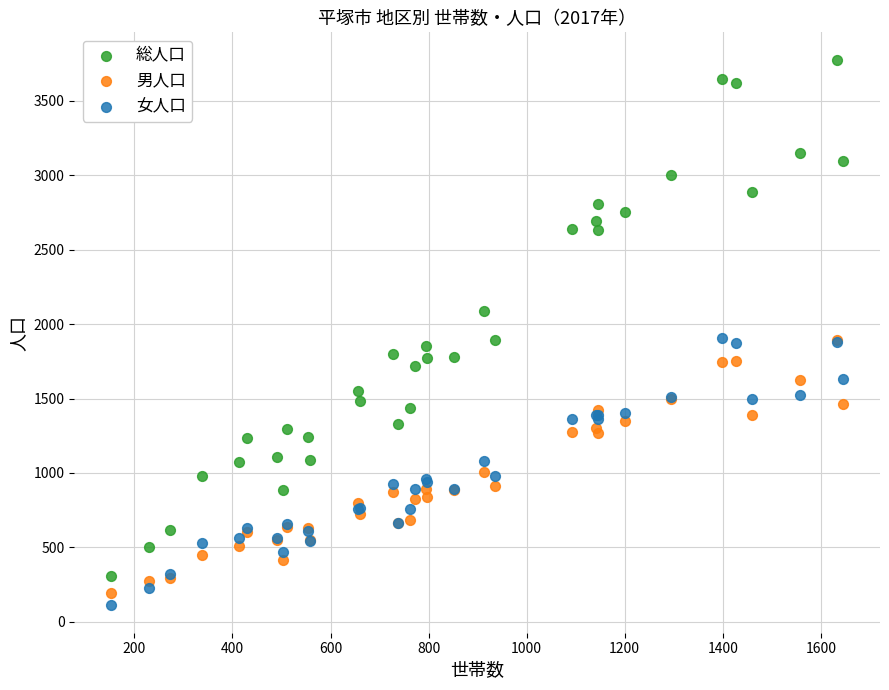

In the 総人口 series, what Y value is closest to 2041?

2089